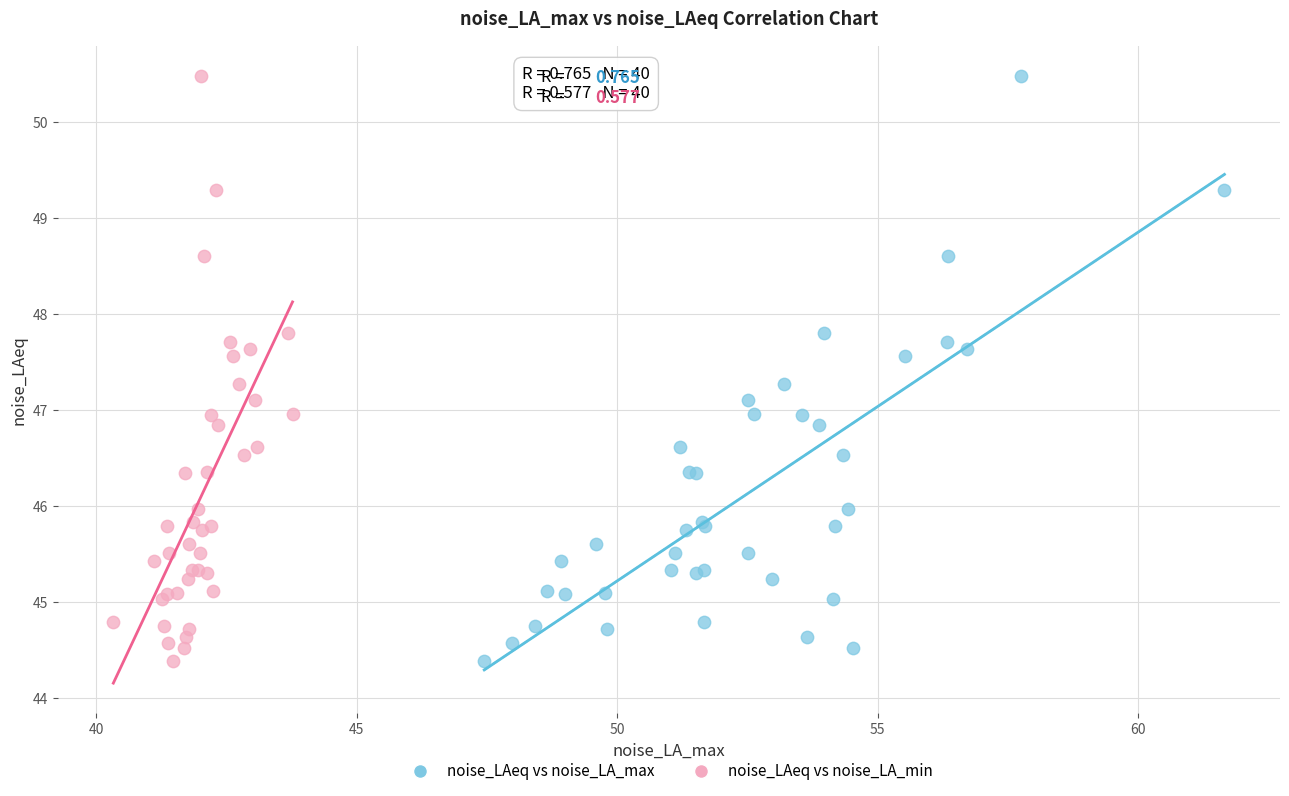

What are all the series names shown in the legend?

noise_LAeq vs noise_LA_max, noise_LAeq vs noise_LA_min